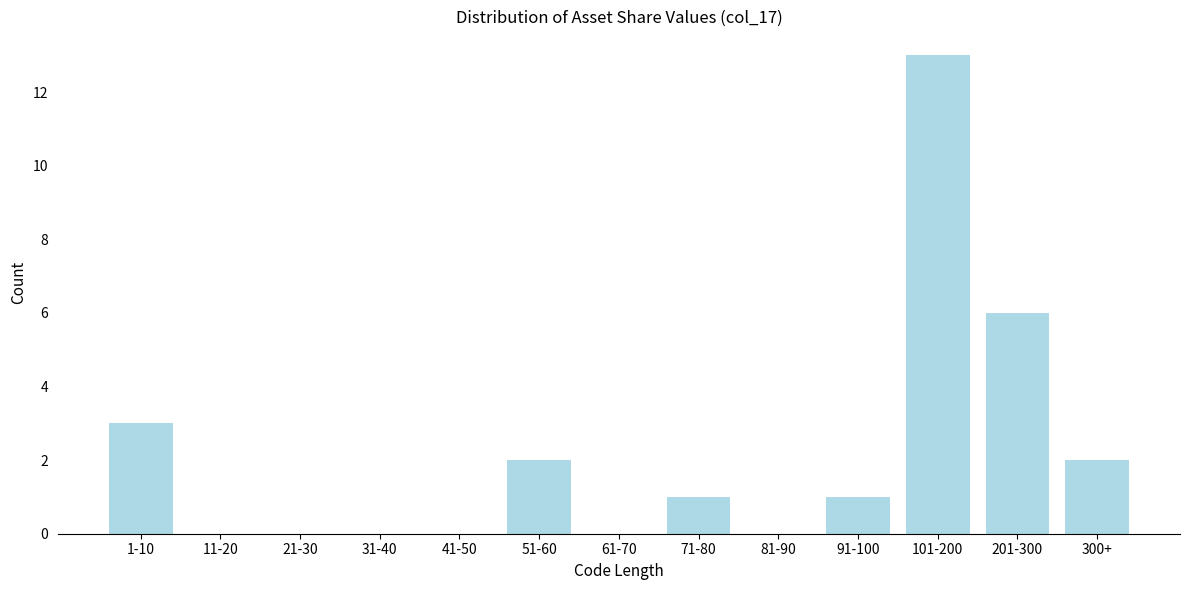

Reading left to right, transcribe all the data shown in this chart.

1-10=3	11-20=0	21-30=0	31-40=0	41-50=0	51-60=2	61-70=0	71-80=1	81-90=0	91-100=1	101-200=13	201-300=6	300+=2